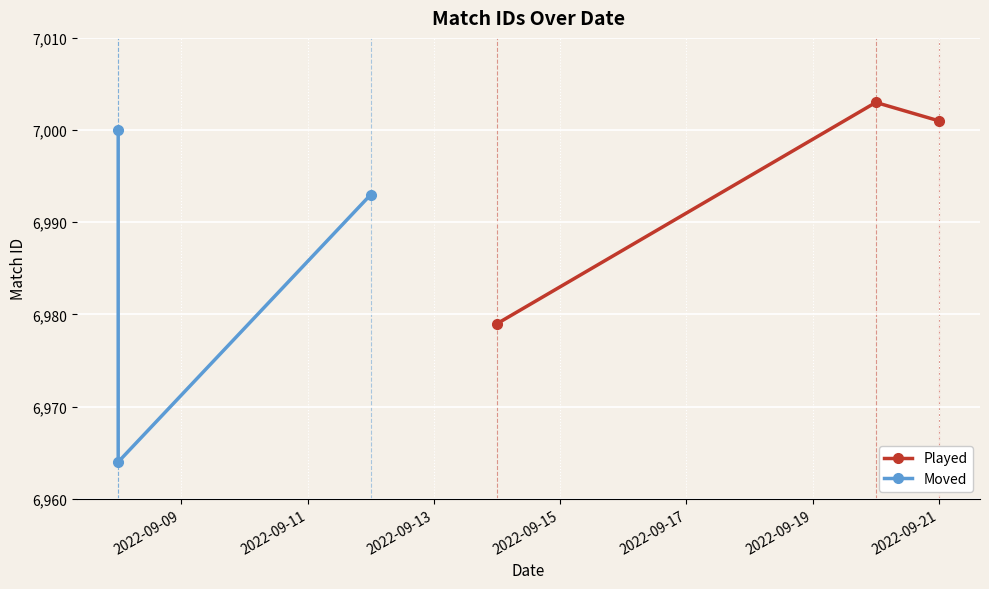

Rank the series by their maximum value, from lowest to highest.

Moved, Played